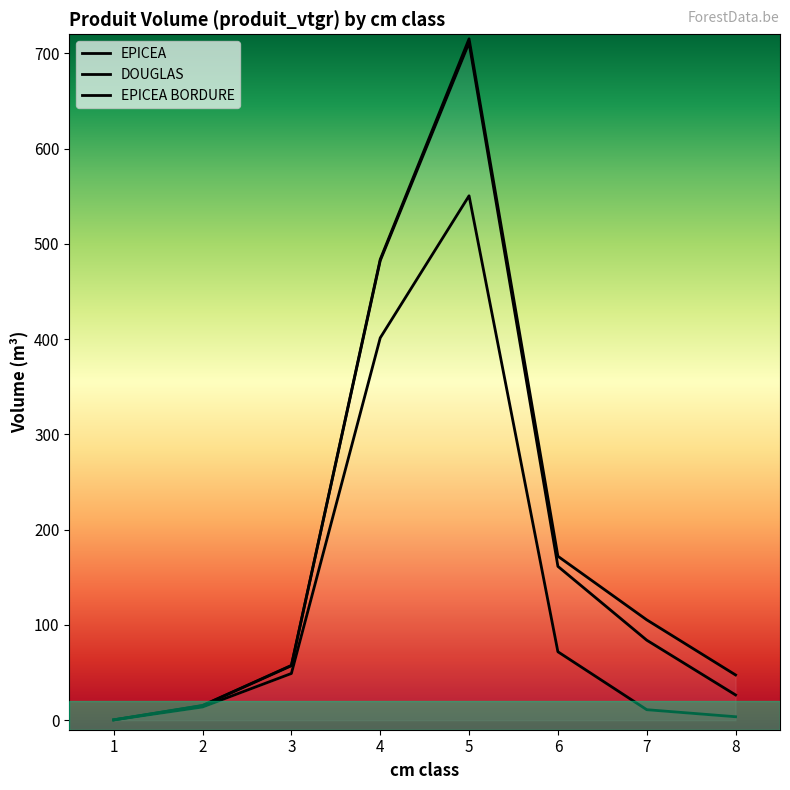

In DOUGLAS, how many points are higher than both neighbors (excluding endpoints)?

1